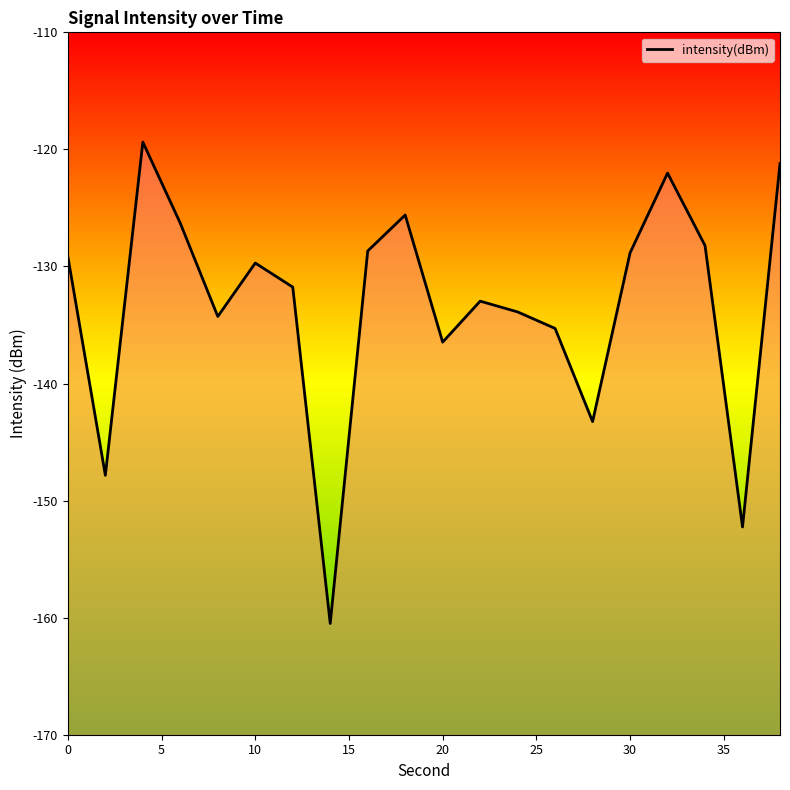

What is the greatest value displayed?

-119.4